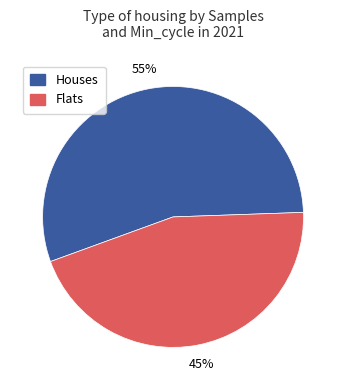

Is it true that Houses is 55% of the pie?

True